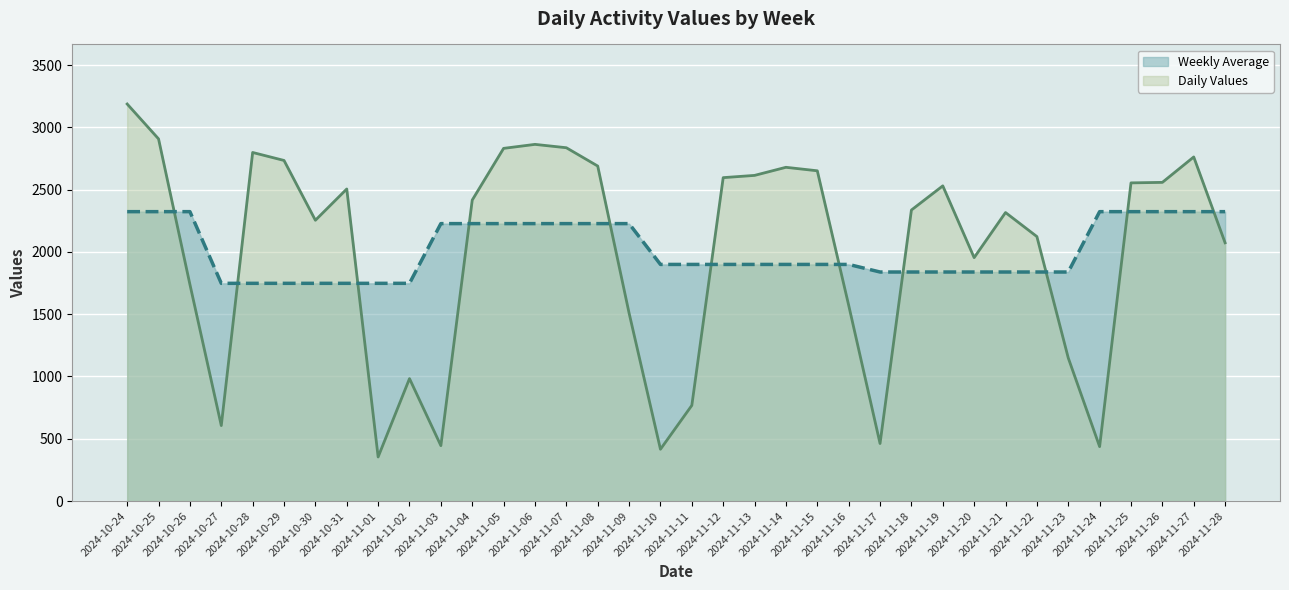

Read the Weekly Average value at 2024-11-11.

1899.4